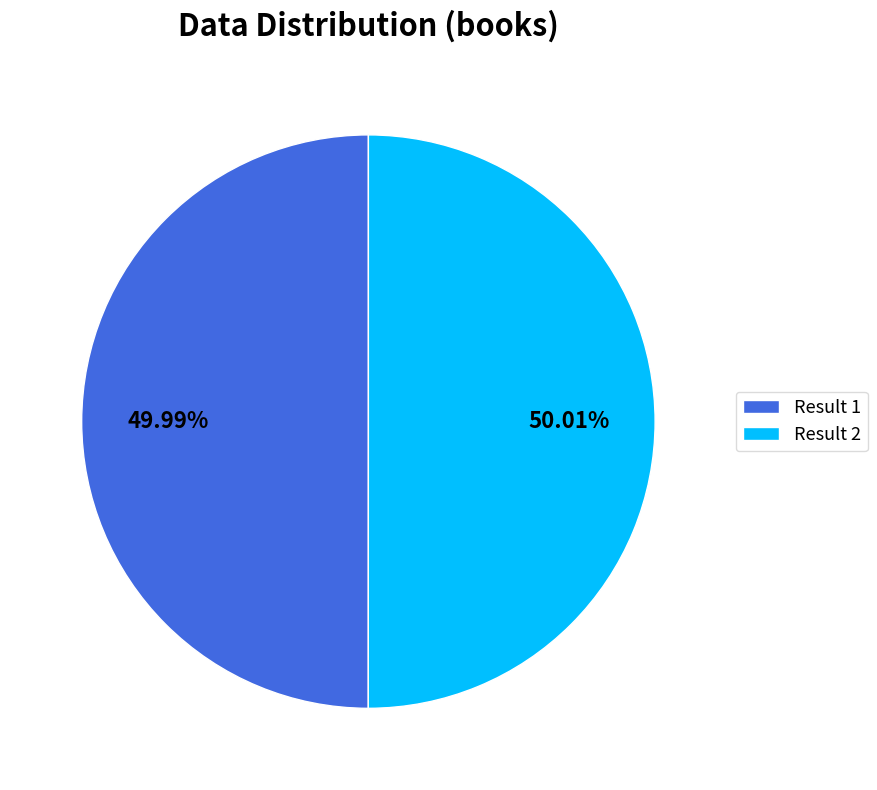

How many slices are in this pie chart?

2